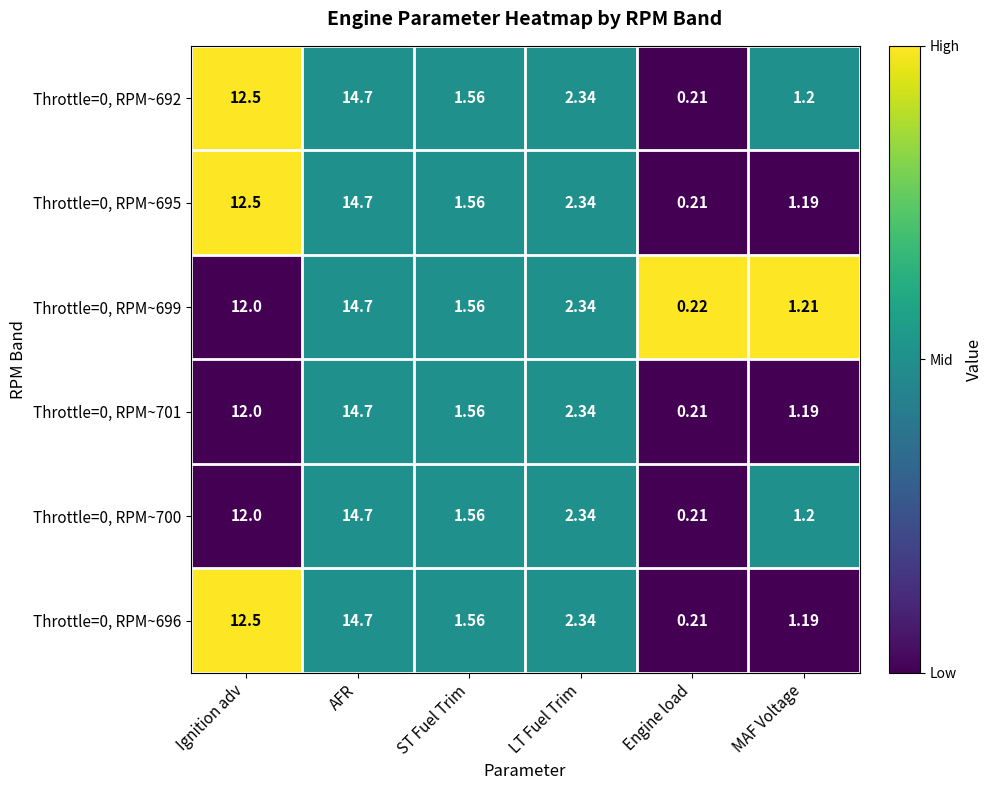

At which label does Throttle=0, RPM~692 reach its peak?

AFR